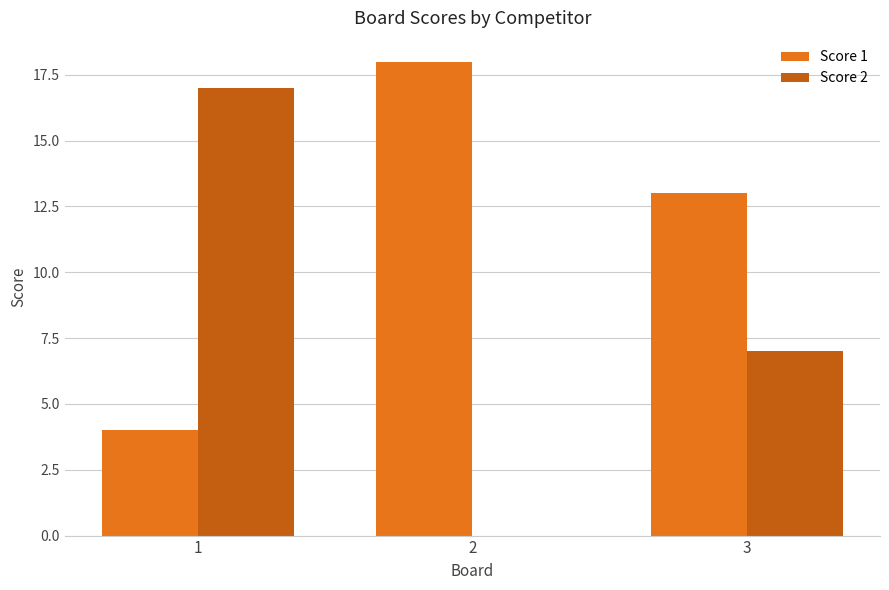

The Score 2 series shows 17 at 1. True or false?

True